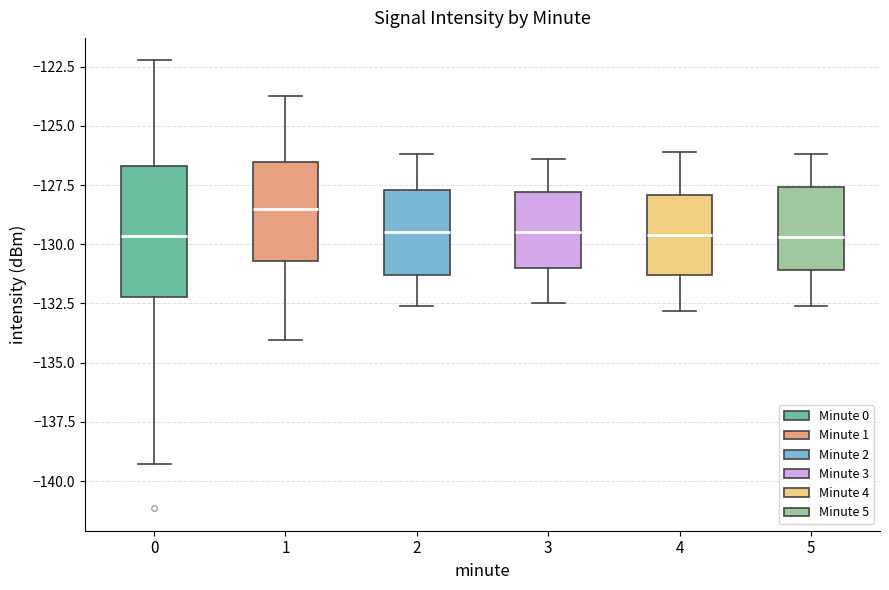

Where is the upper edge of the box at x = 0 on the y-axis? The values are not printed on the chart, so give them approximately, as read against the axis.

-126.5